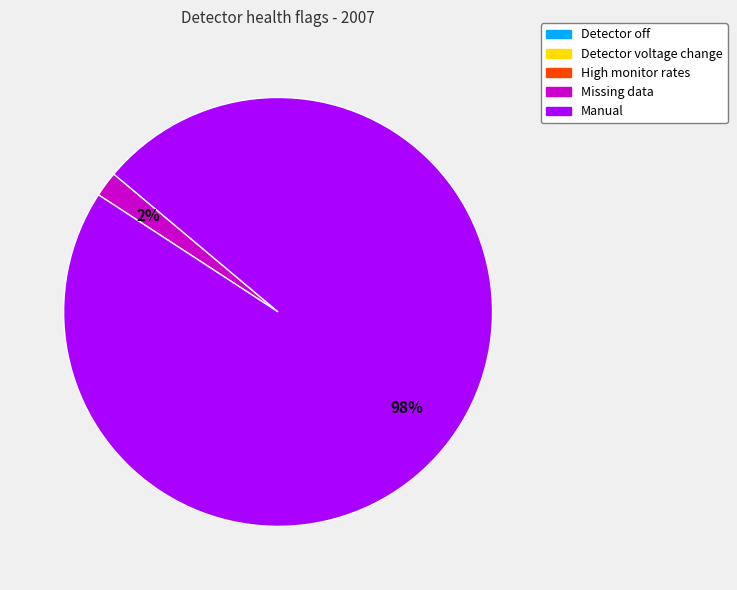

To the nearest percent, what is the average slice percentage?

50%